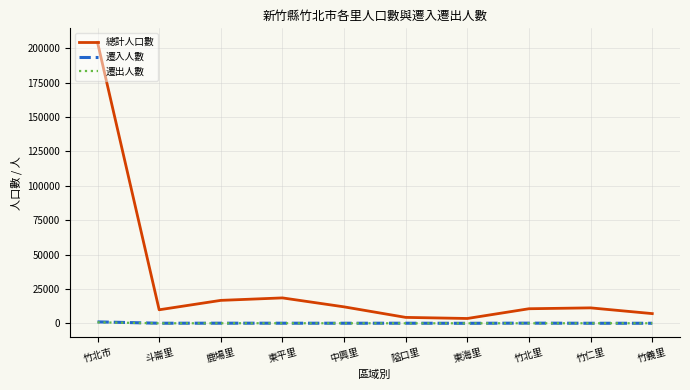

Which series has the largest total across all categories?

總計人口數